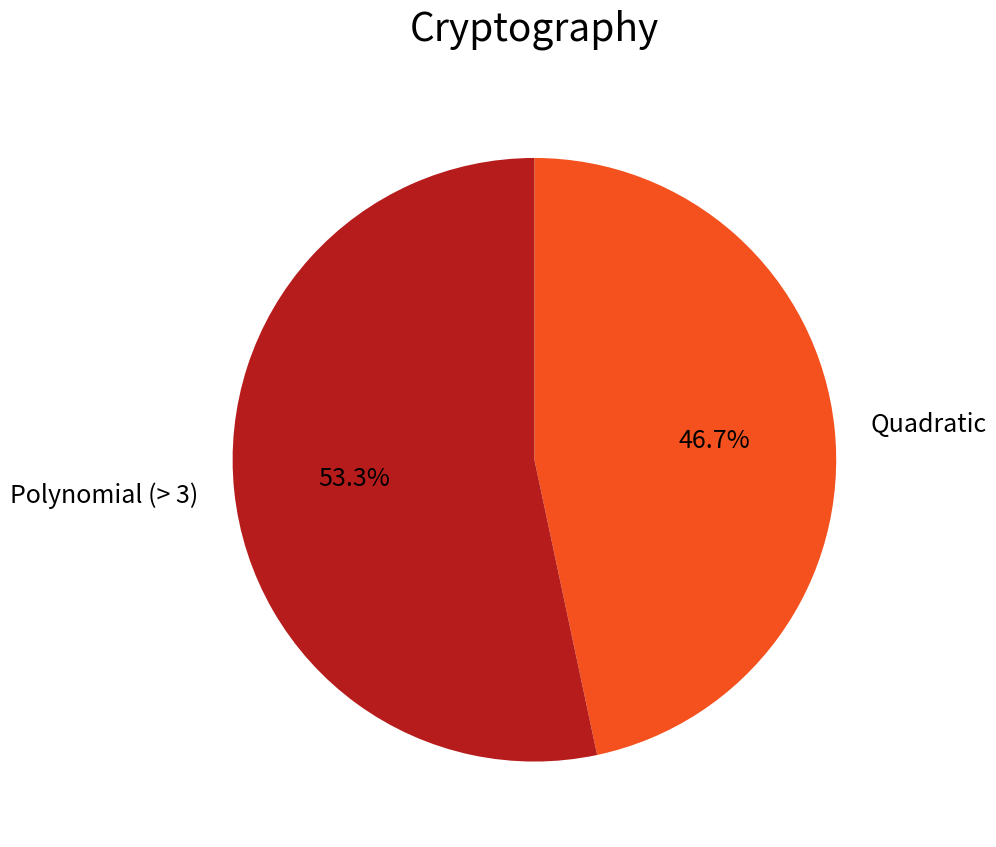

Do Quadratic and Polynomial (> 3) together represent more than half of the pie?

Yes